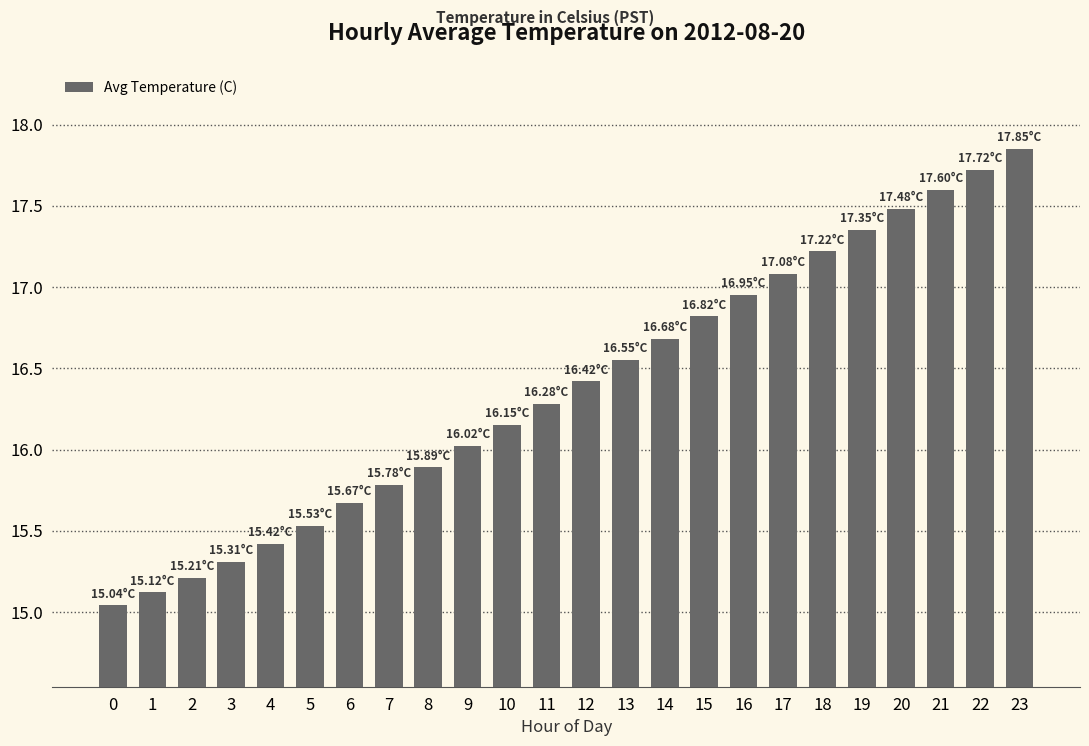

At which category does the chart reach its peak across all series?

23